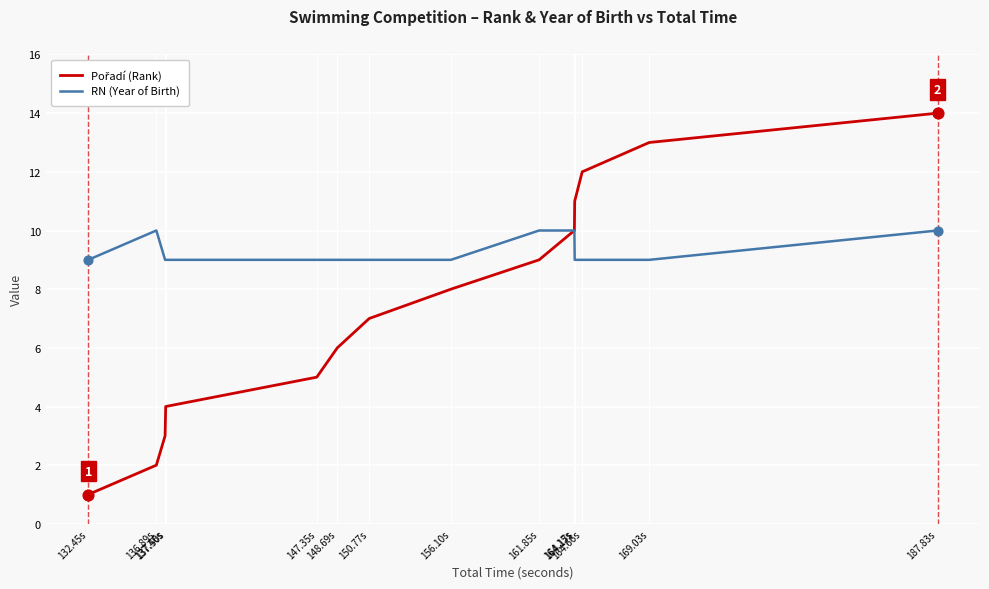

Which series has the largest total across all categories?

RN (Year of Birth)